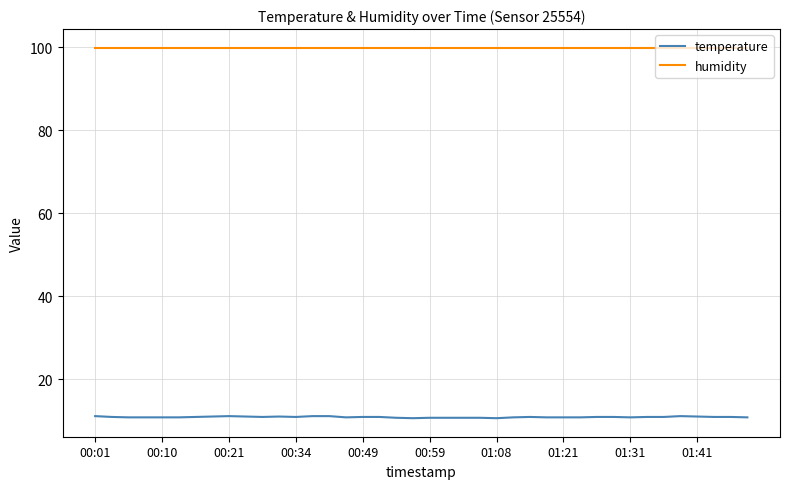

Which series has the largest range (max minus min)?

temperature